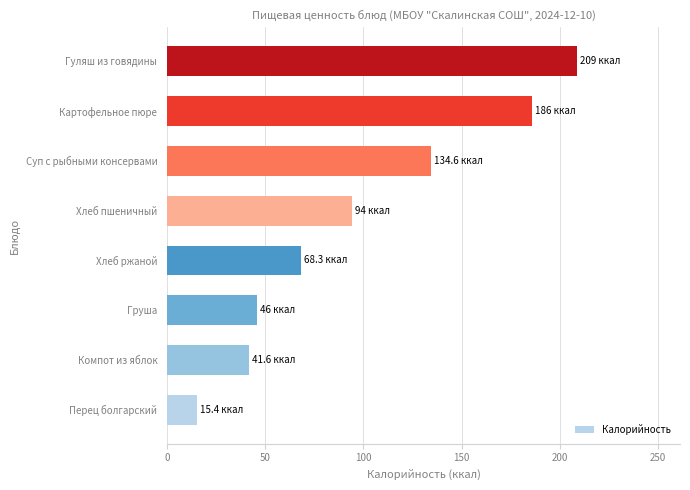

What value does the data have at Хлеб ржаной?

68.3